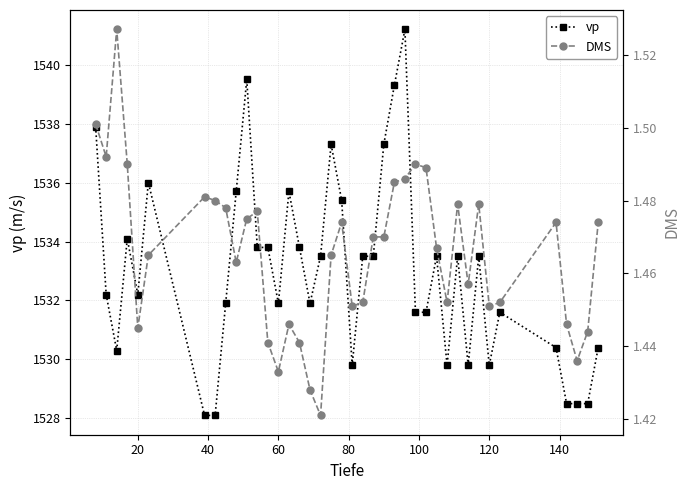

How many series are shown in this chart?

2